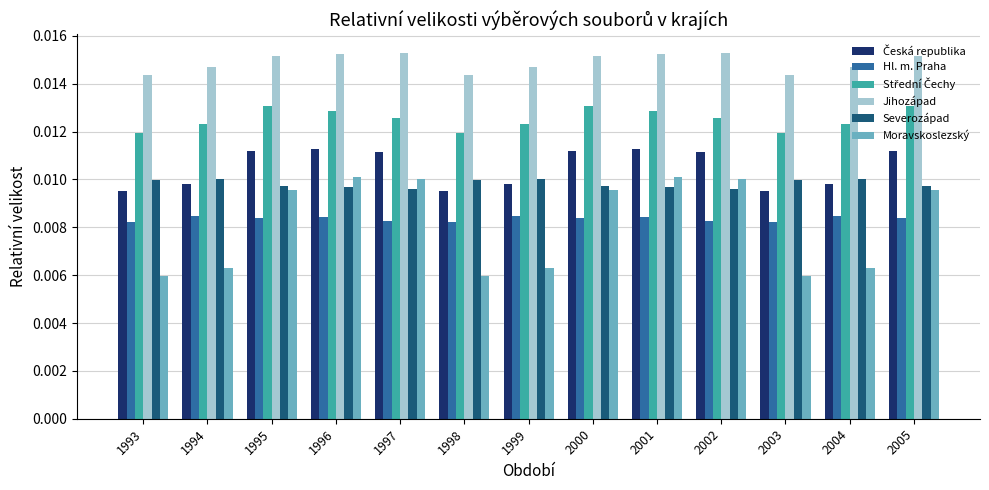

Which series has the widest spread of values?

Moravskoslezský